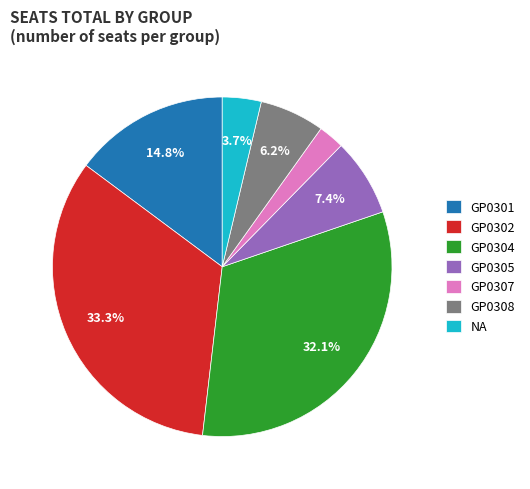

Is GP0302 the majority of the pie?

No